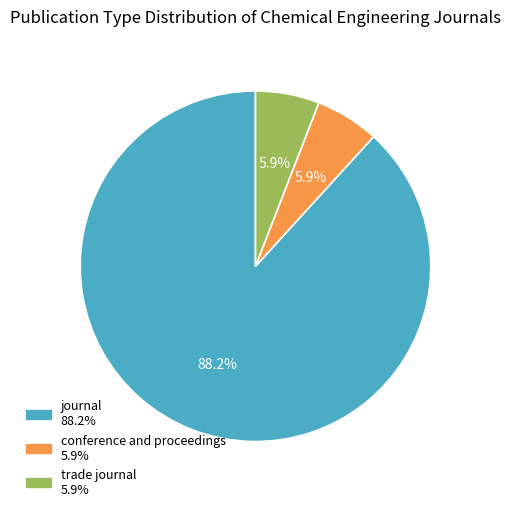

To the nearest percent, what portion does conference and proceedings represent?

6%